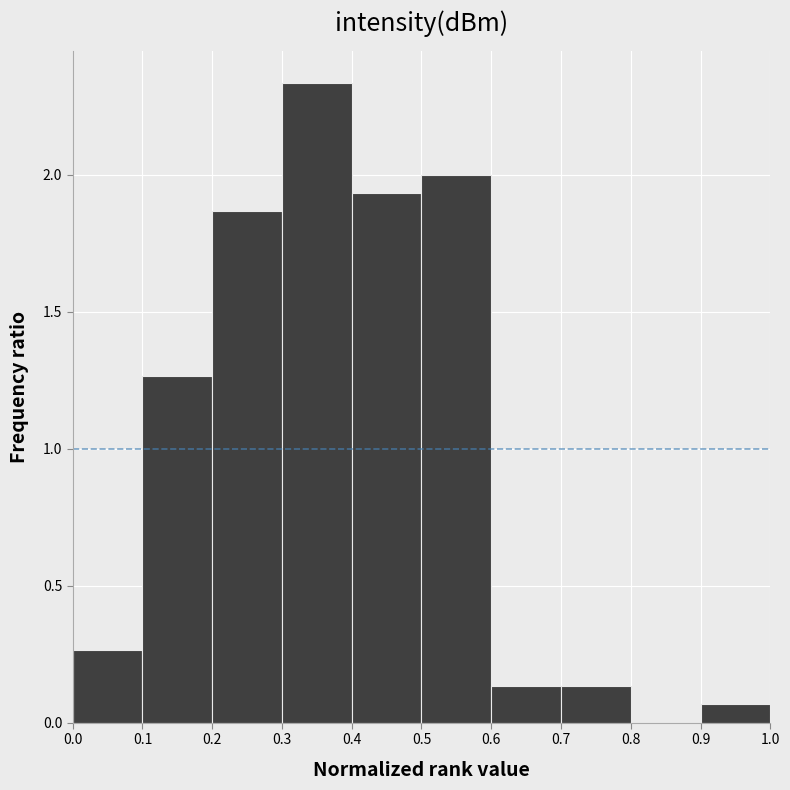

What is the height of the bar covering 0.4 to 0.5 on the x-axis? The values are not printed on the chart, so give them approximately, as read against the axis.

1.95